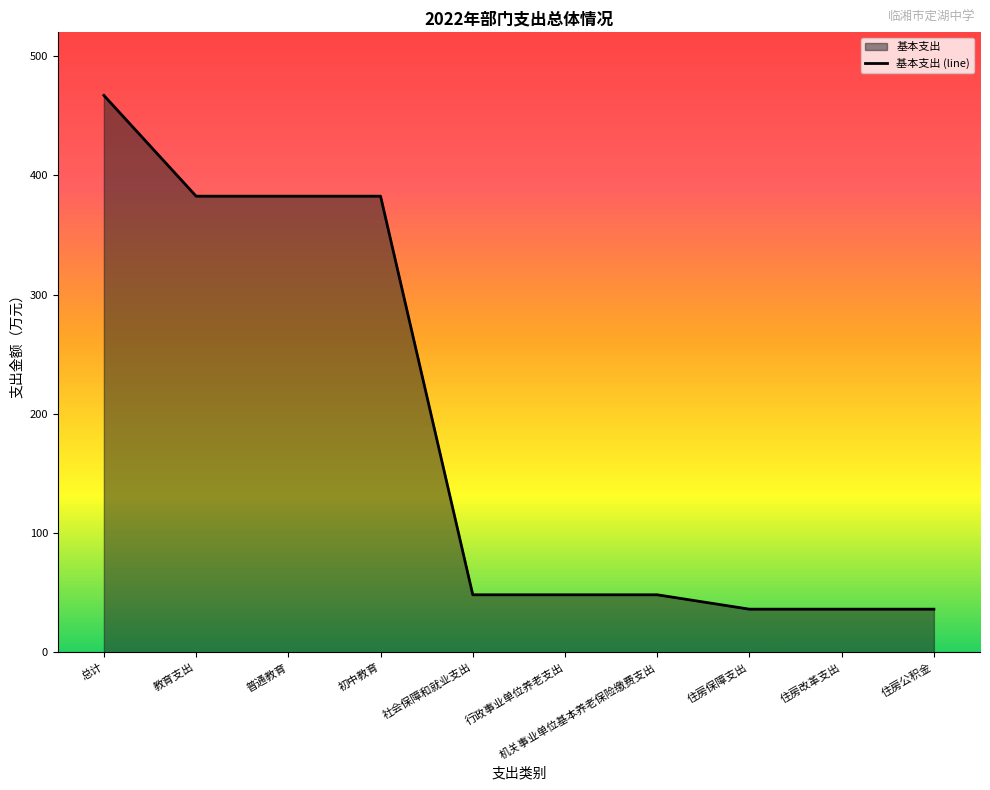

Count the number of values greater than 48.

7